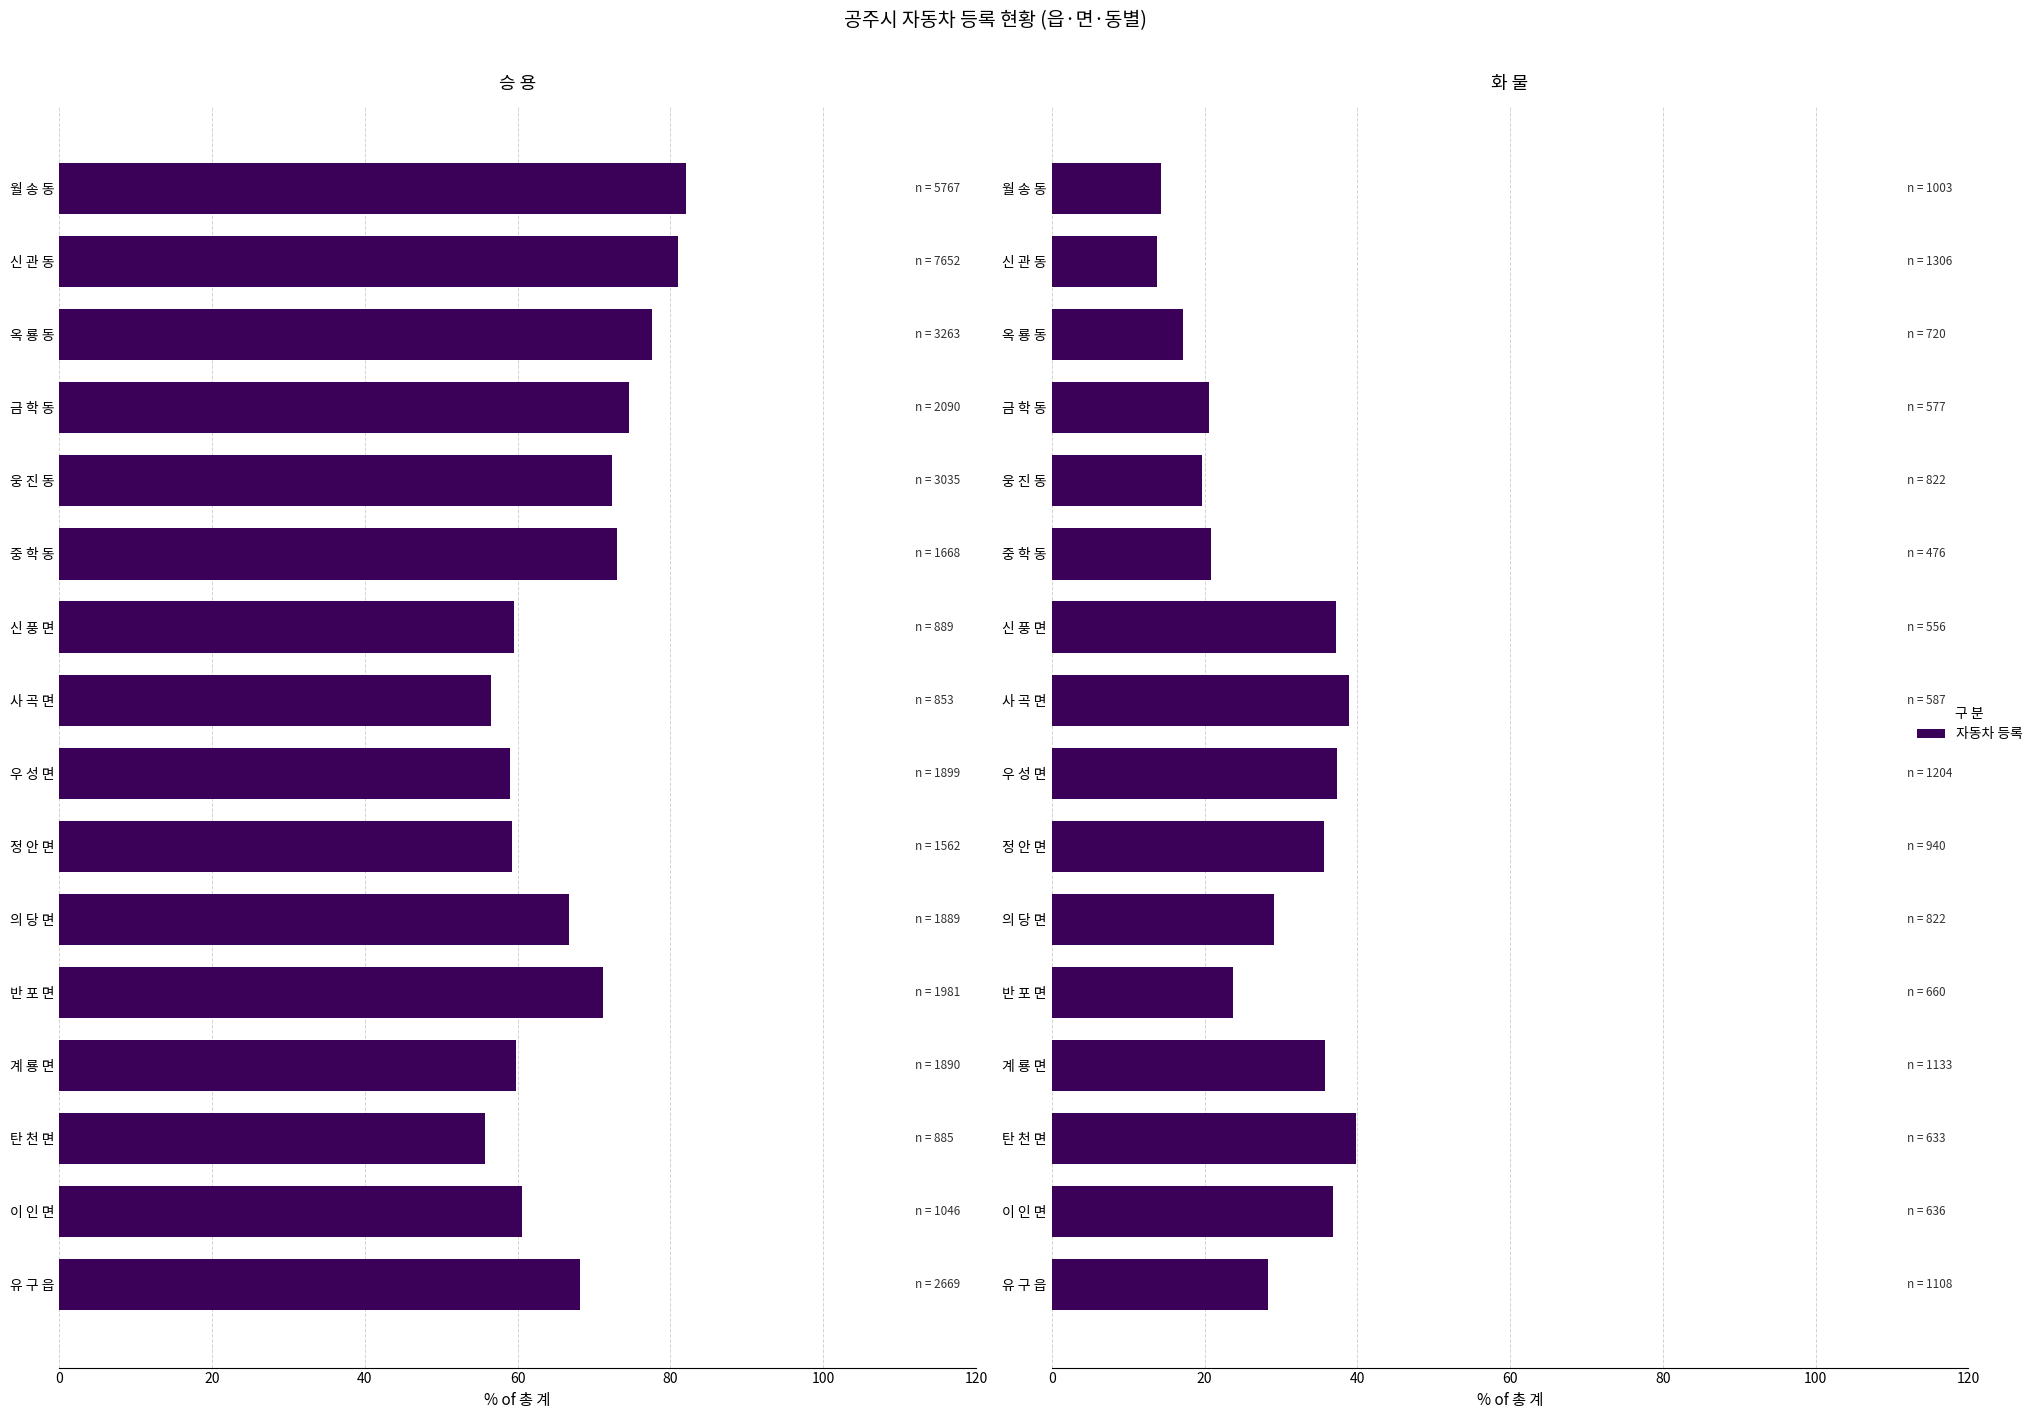

What position from the left is 우 성 면?

8